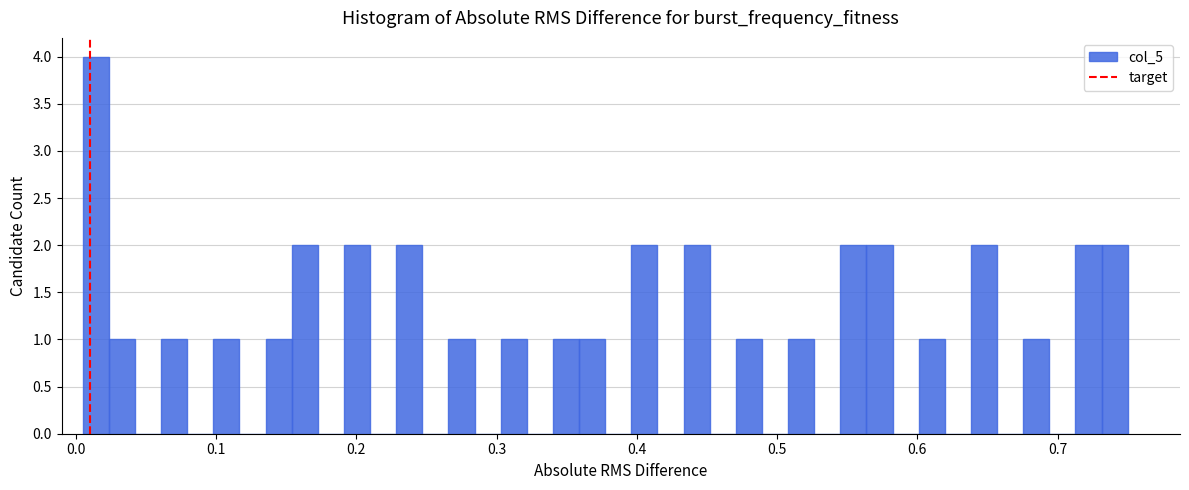

Read against the x-axis, roughly where is the centre of the tallest bar?

0.01